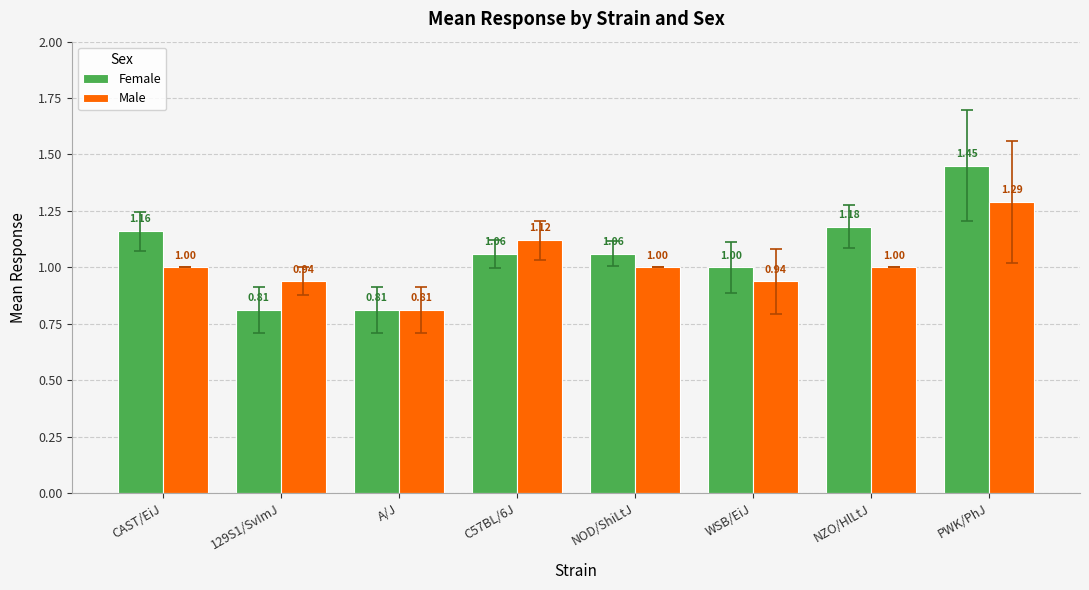

Rank the series at NOD/ShiLtJ from lowest to highest value.

Male, Female